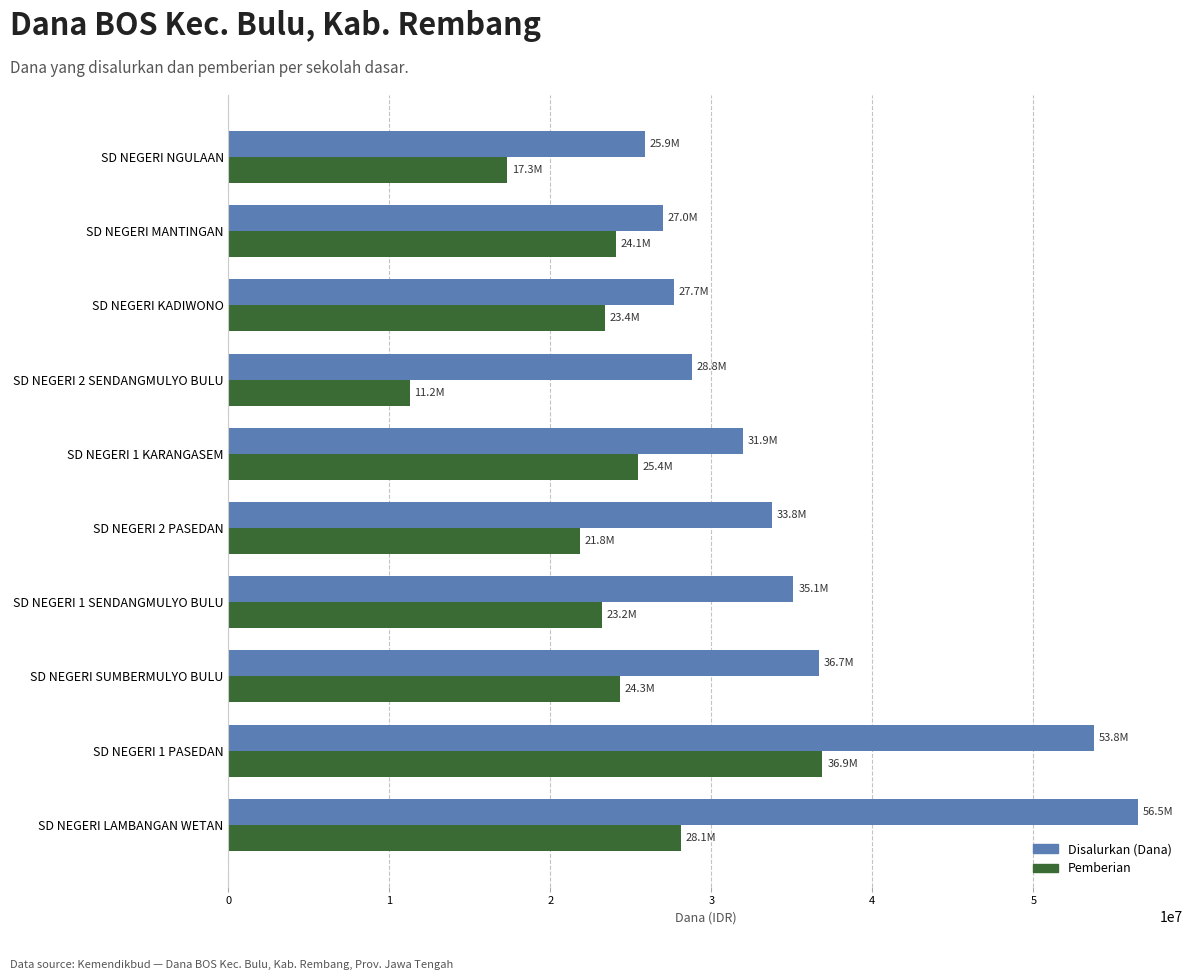

What is the sum of the Pemberian values at SD NEGERI LAMBANGAN WETAN and SD NEGERI NGULAAN?

45450000